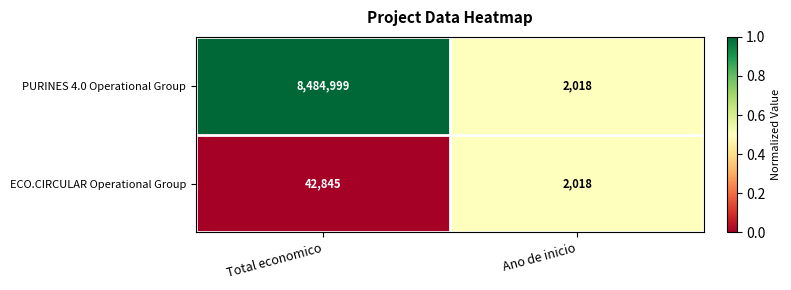

Between Total economico and Ano de inicio, which series saw the biggest shift?

PURINES 4.0 Operational Group